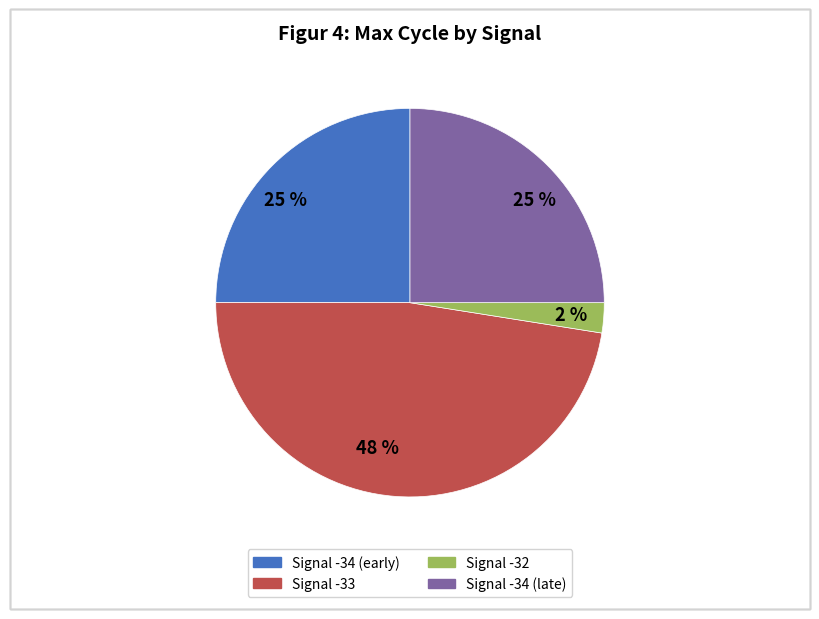

To the nearest percent, what is the average slice percentage?

25%